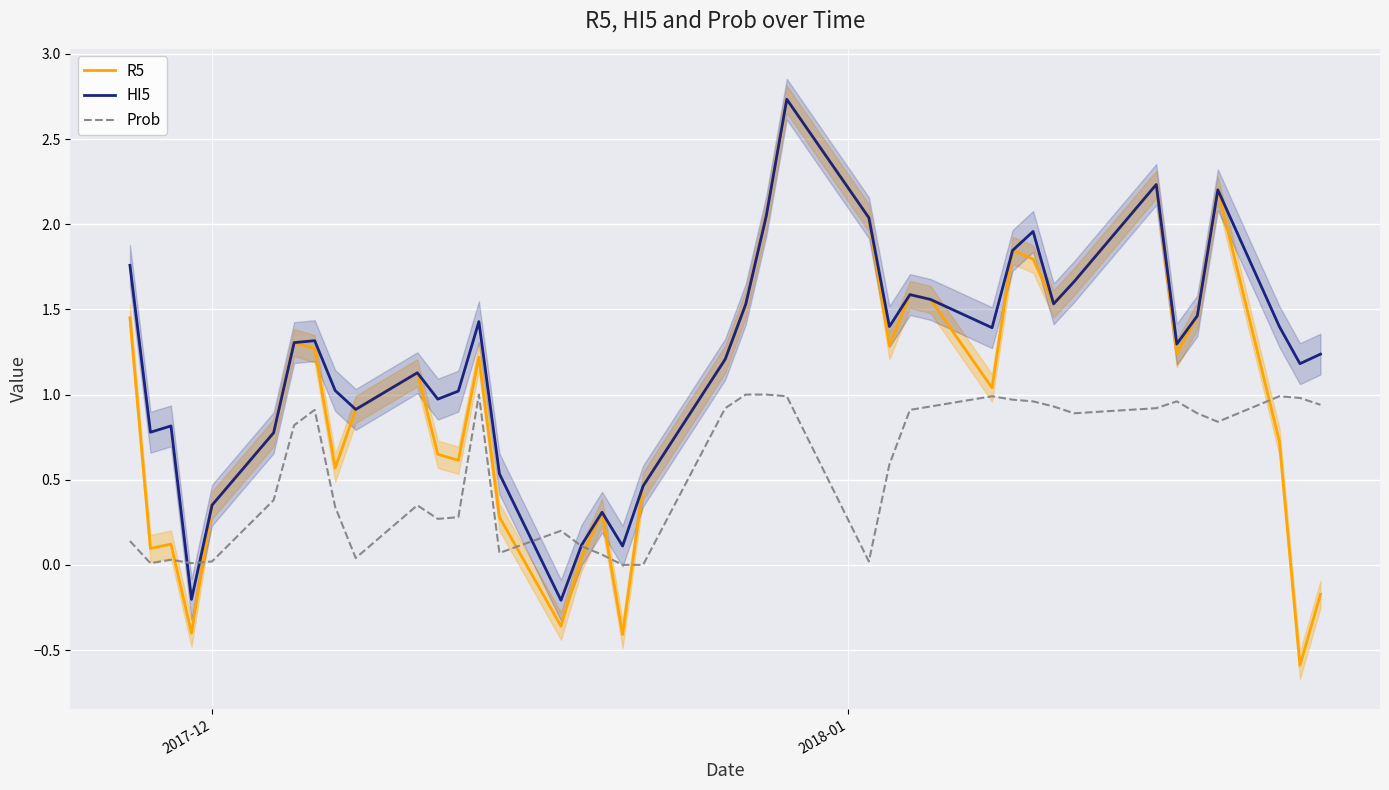

Rank the series by their maximum value, from lowest to highest.

Prob, R5, HI5